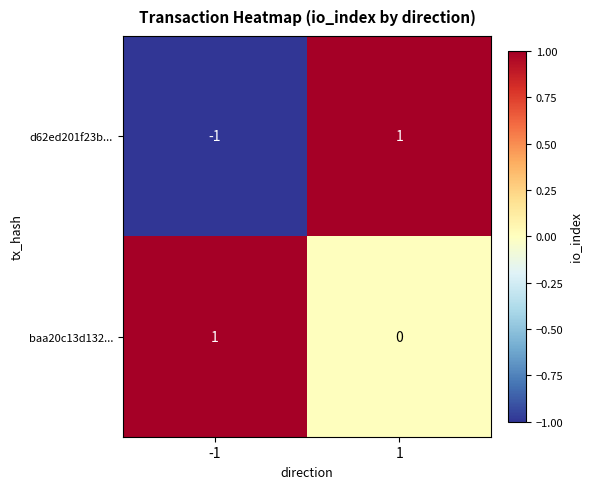

Between -1 and 1, which series saw the biggest shift?

d62ed201f23b...